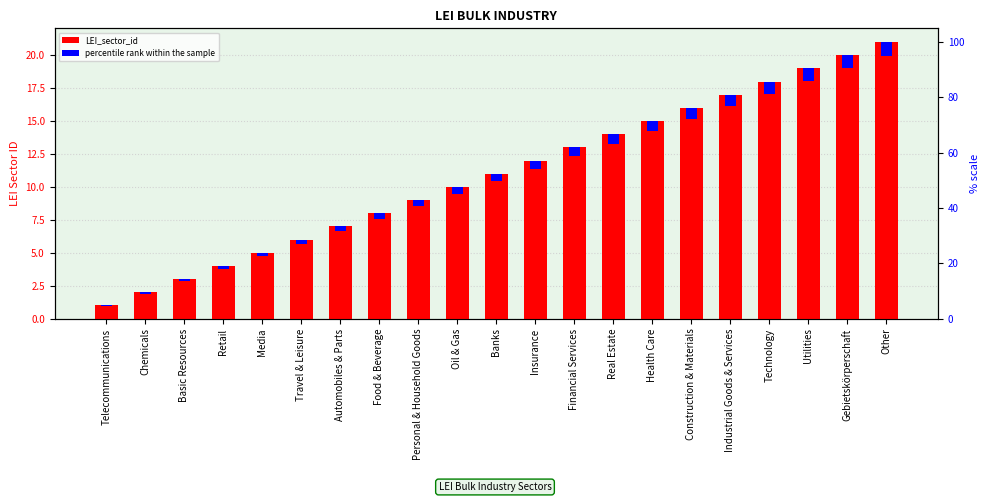

How many data points in LEI_sector_id are above 11?

10